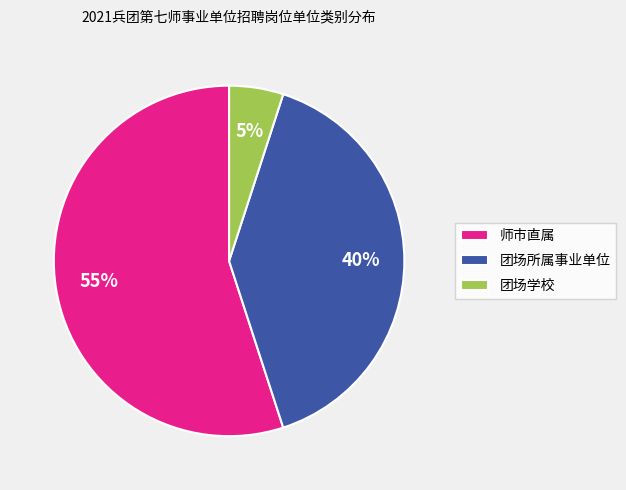

Count the number of slices in the pie.

3